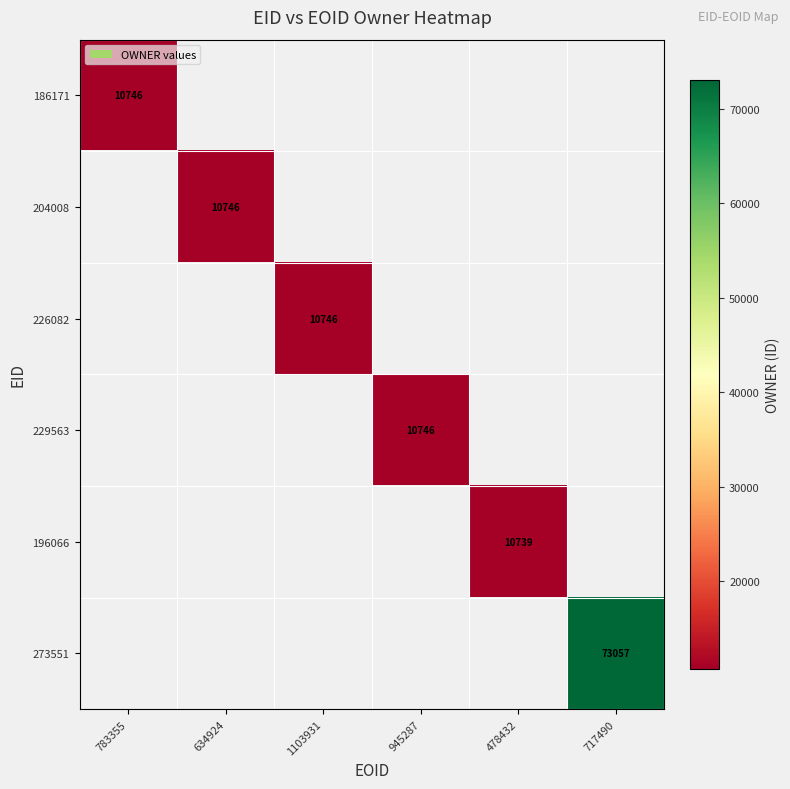

Is it true that 196066 equals 6578 at 478432?

False